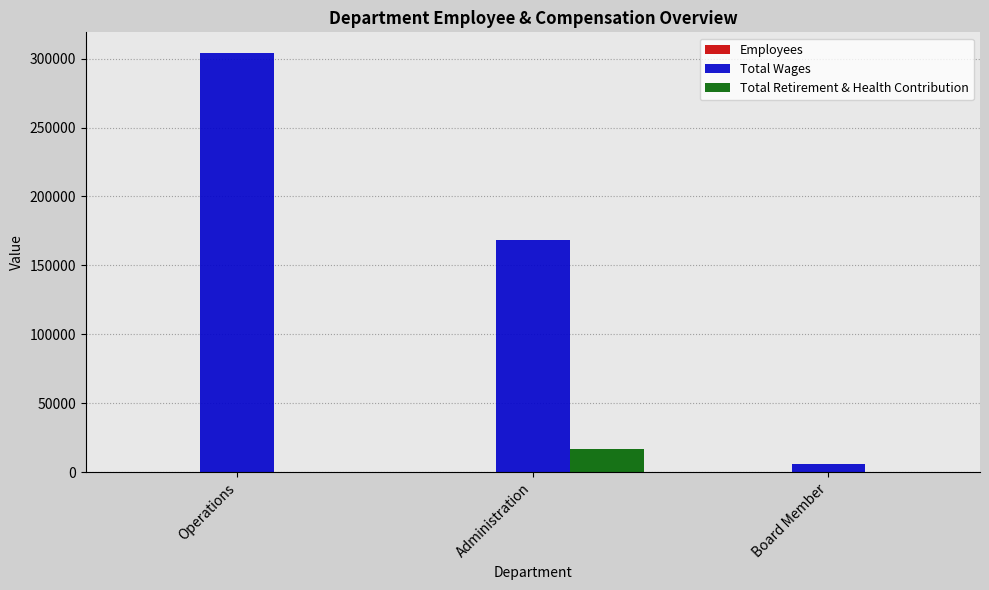

What is the sum of all Total Retirement & Health Contribution values?

17082